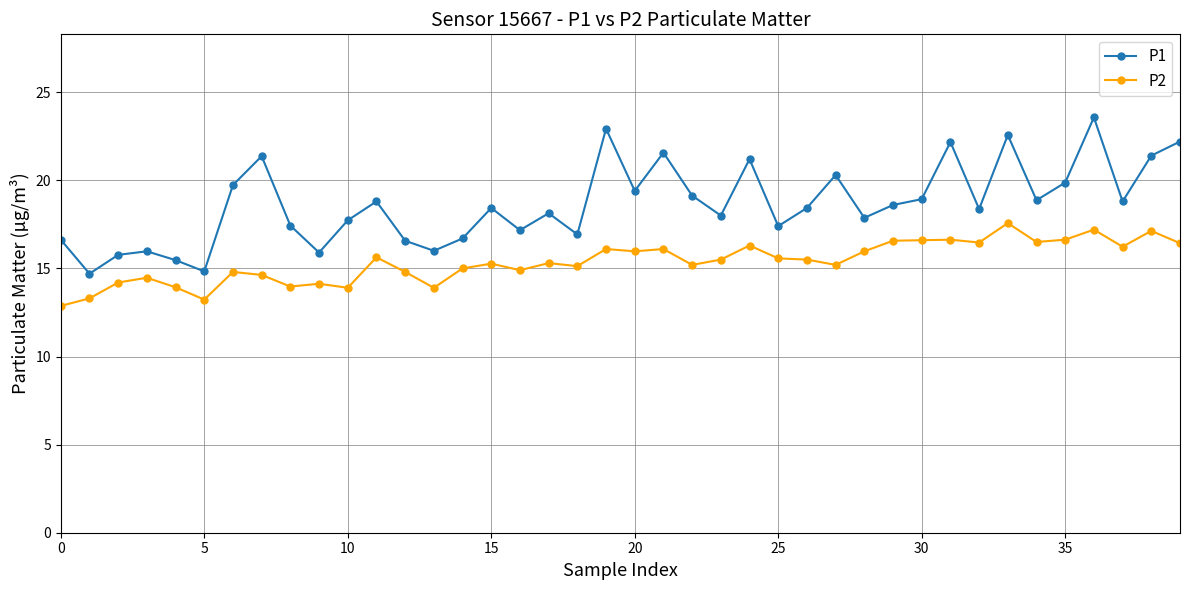

Rank the series by their maximum value, from highest to lowest.

P1, P2